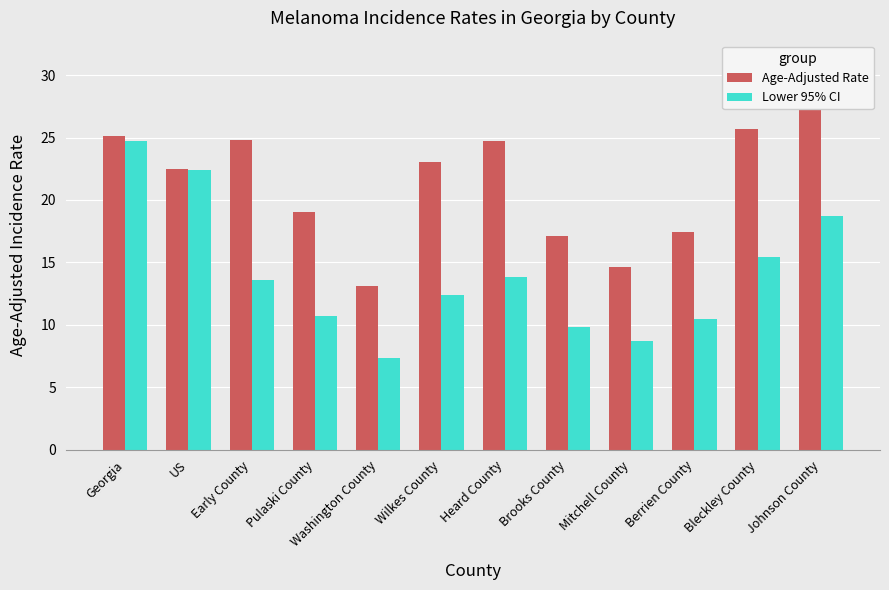

How many bars are there in total?

24